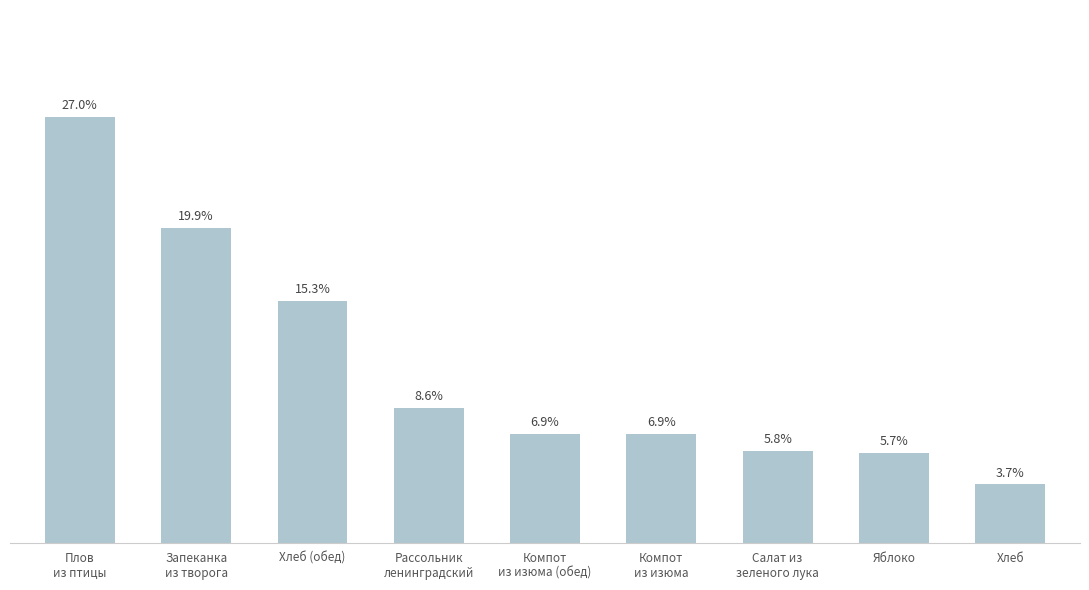

At which category does the chart reach its minimum across all series?

Хлеб